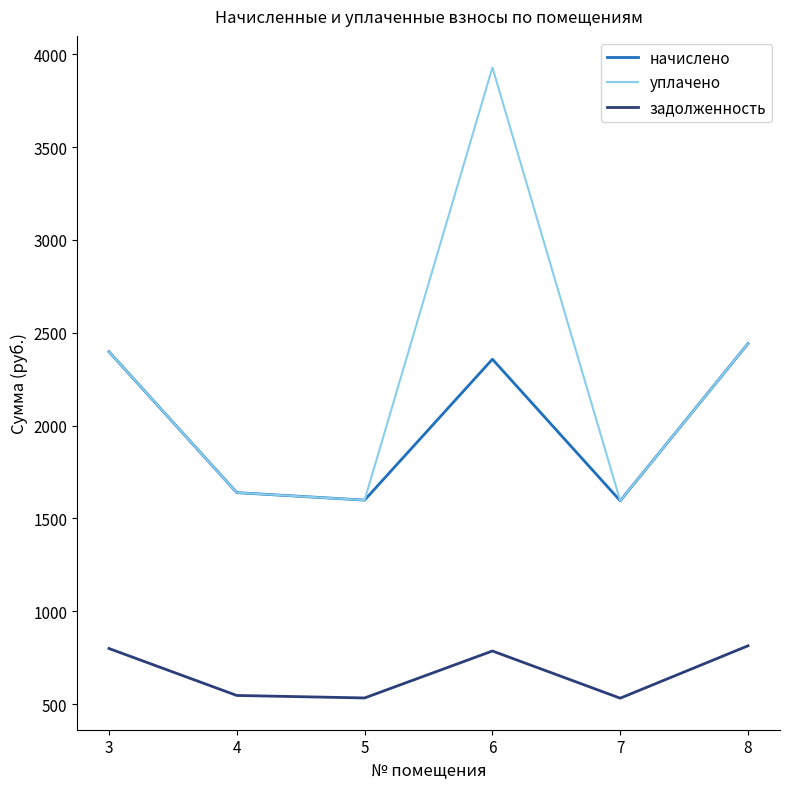

Where is начислено nearest to the value 2018?

6